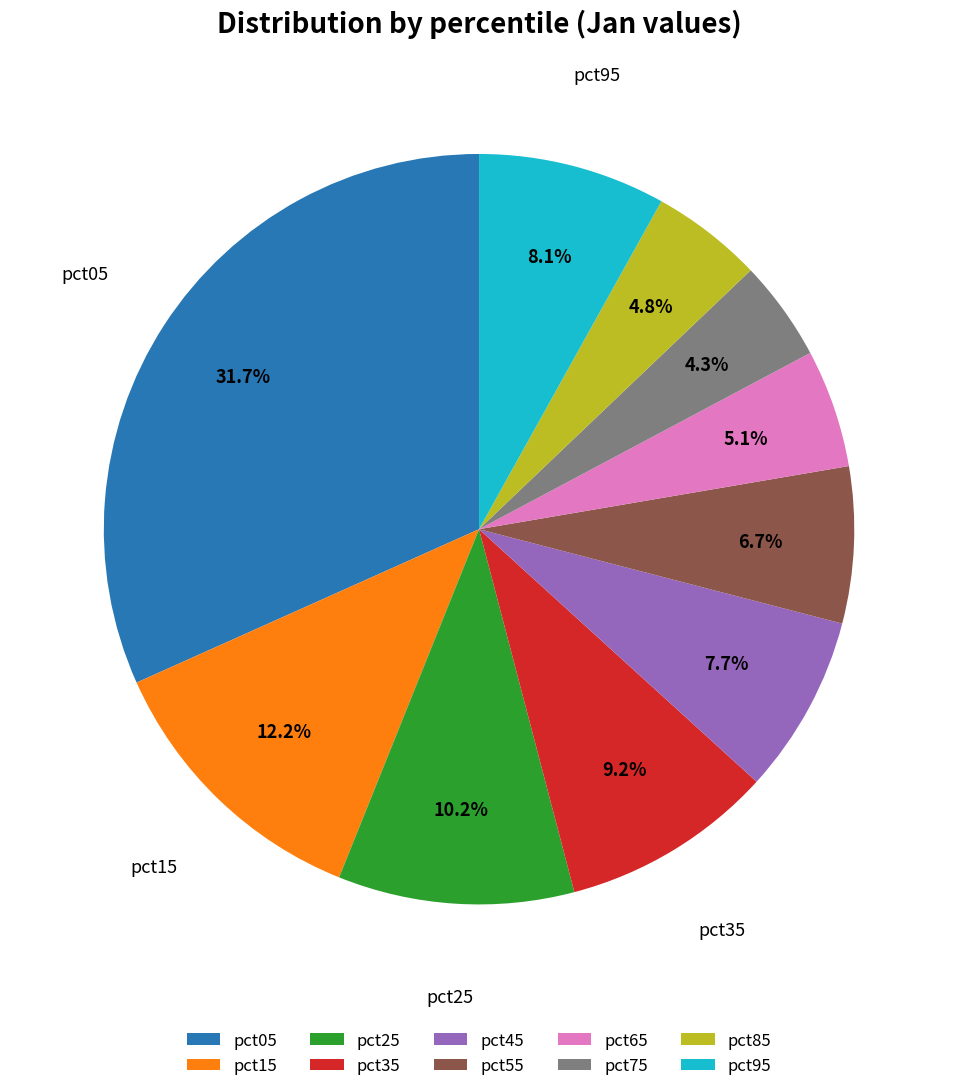

The pct25 slice represents 10% of the pie. True or false?

True